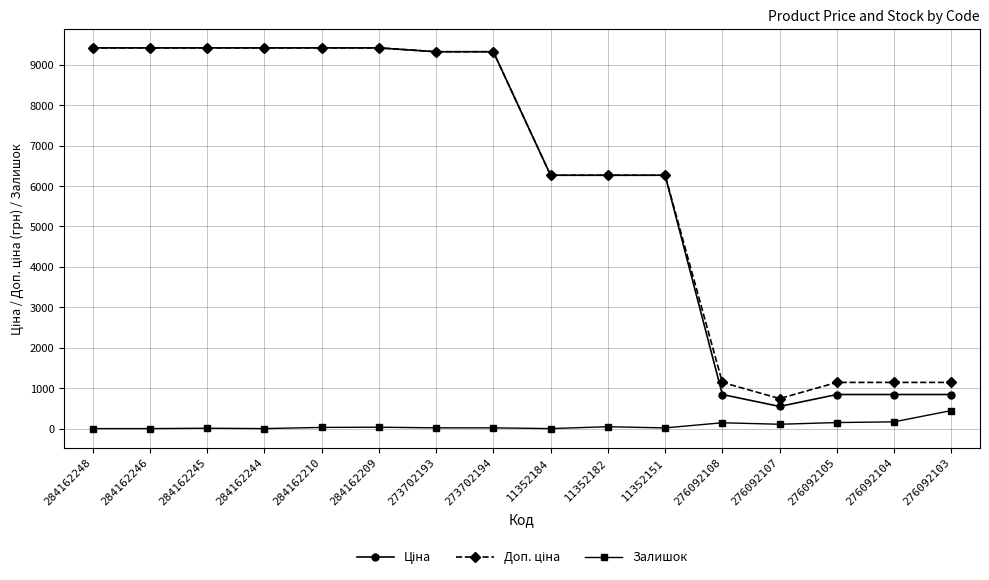

True or false: Залишок has more than 2 interior local peaks.

True